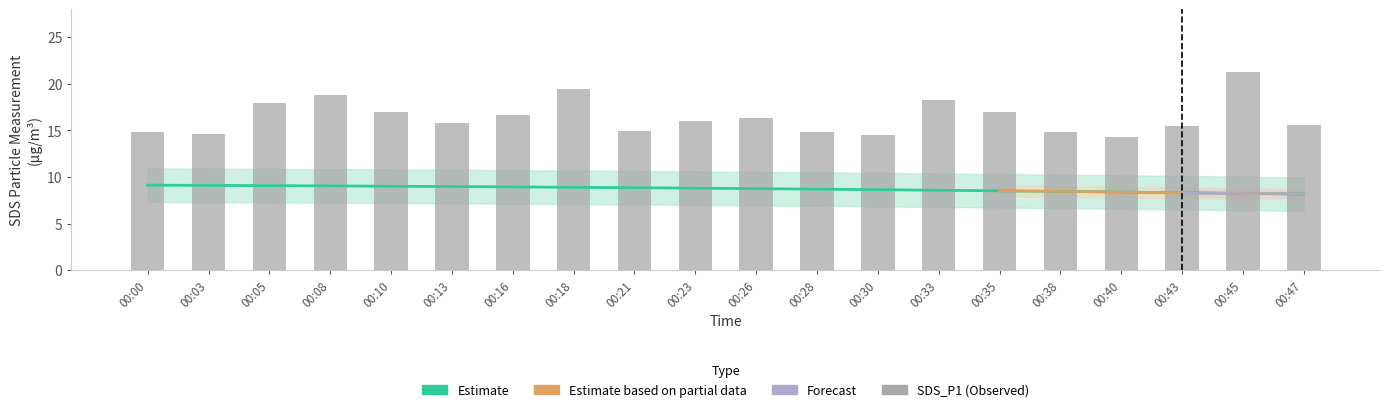

Does the chart contain any negative values?

No